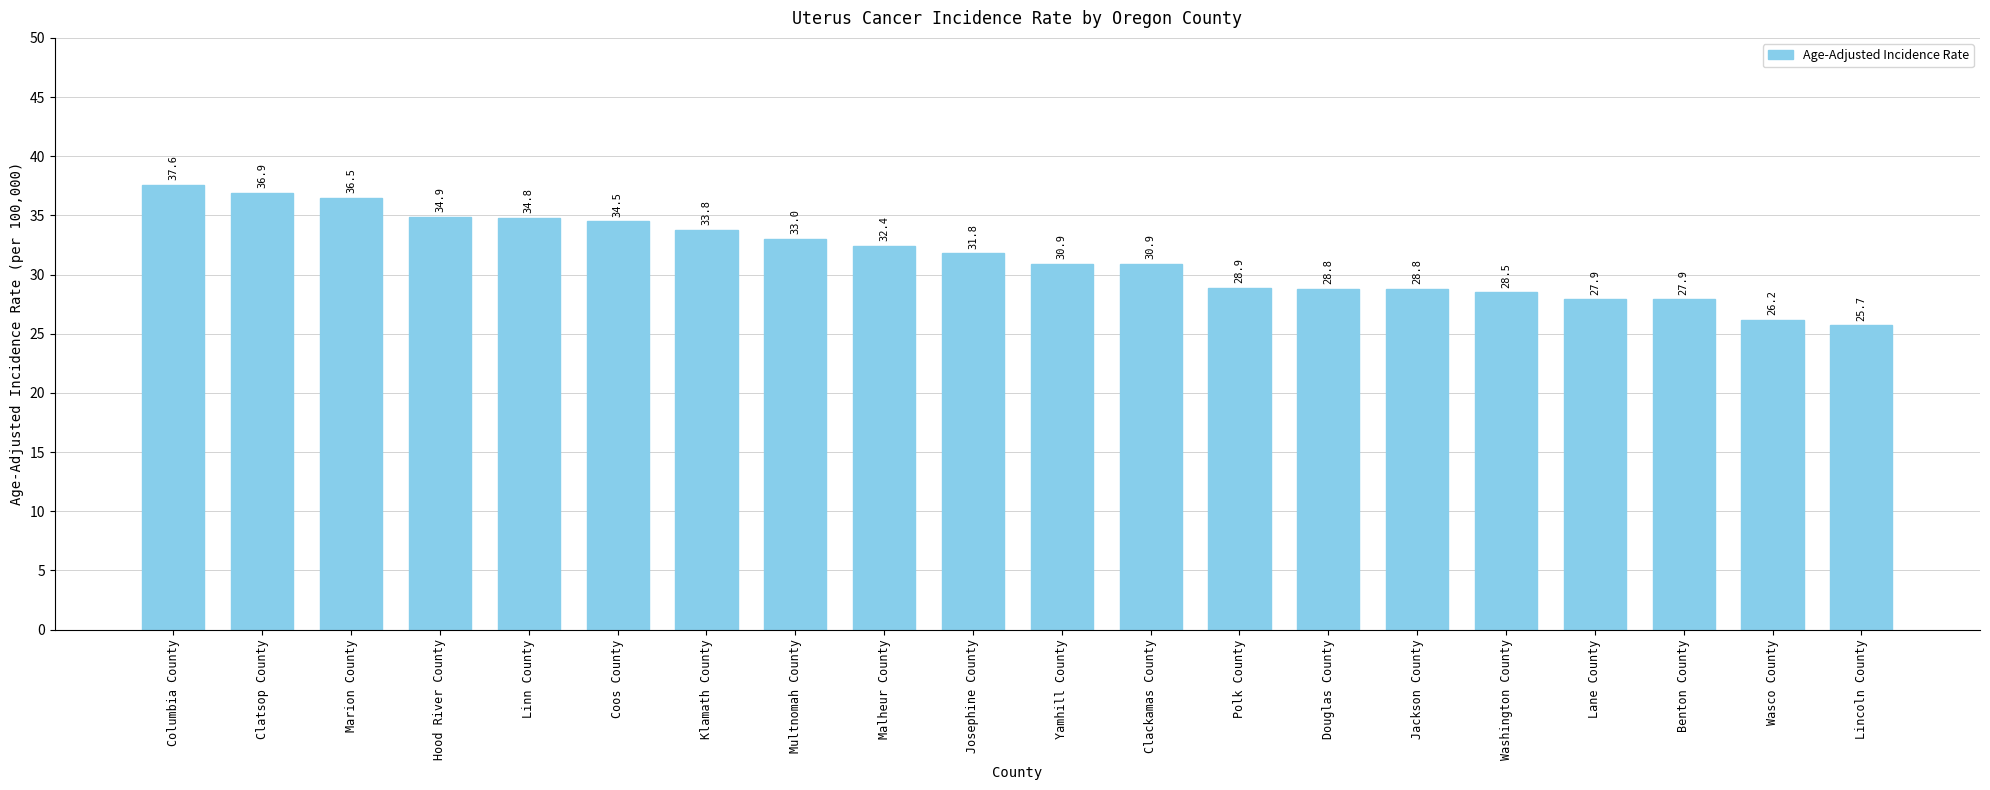

What is the label of the 4th bar from the right?

Lane County